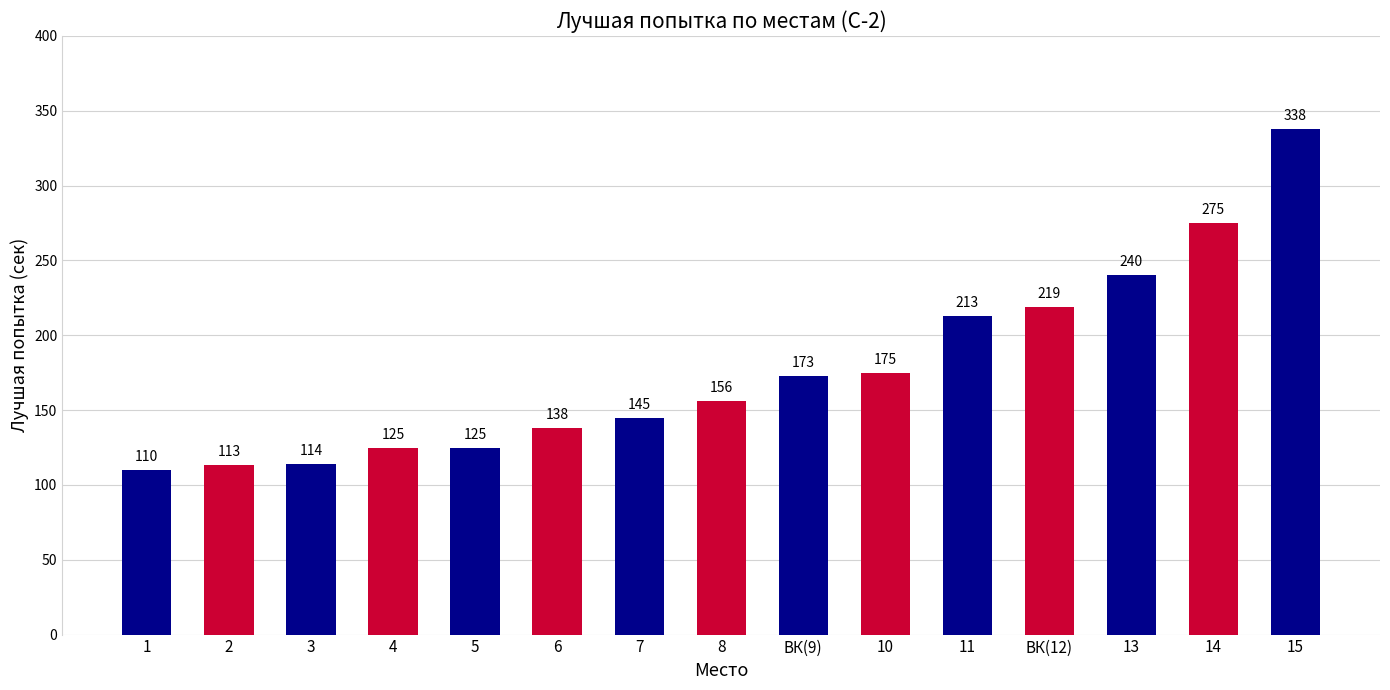

The value at 3 is 28. True or false?

False